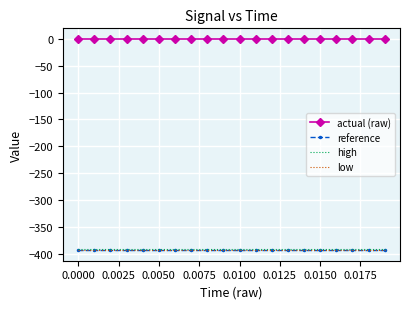

What is the smallest value displayed?

-393.7